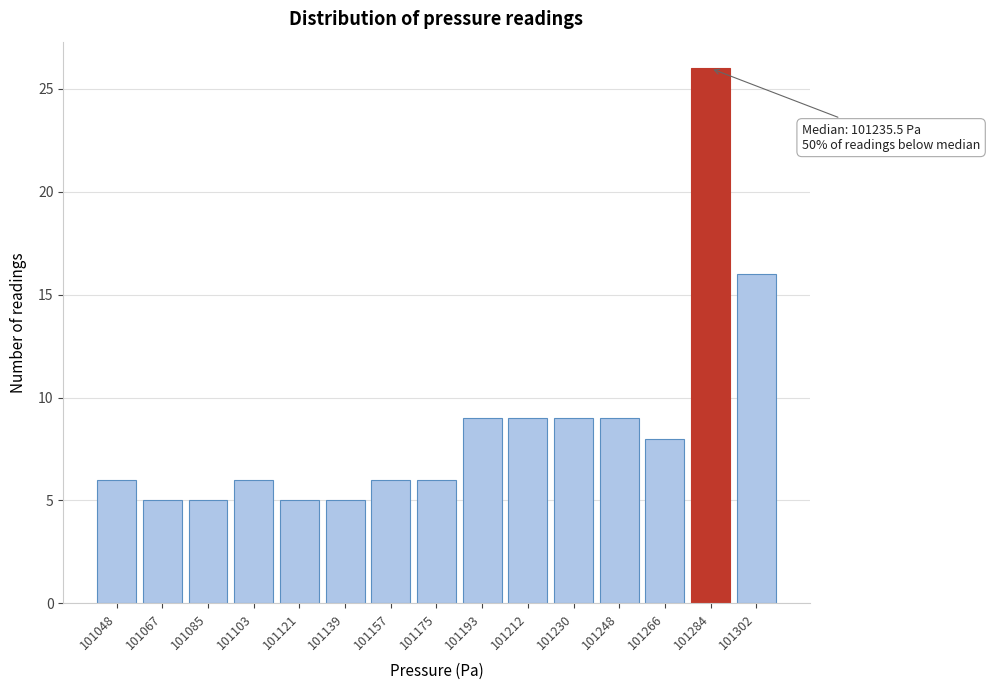

Reading left to right, extract all data points from this chart.

101048=6	101067=5	101085=5	101103=6	101121=5	101139=5	101157=6	101175=6	101193=9	101212=9	101230=9	101248=9	101266=8	101284=26	101302=16